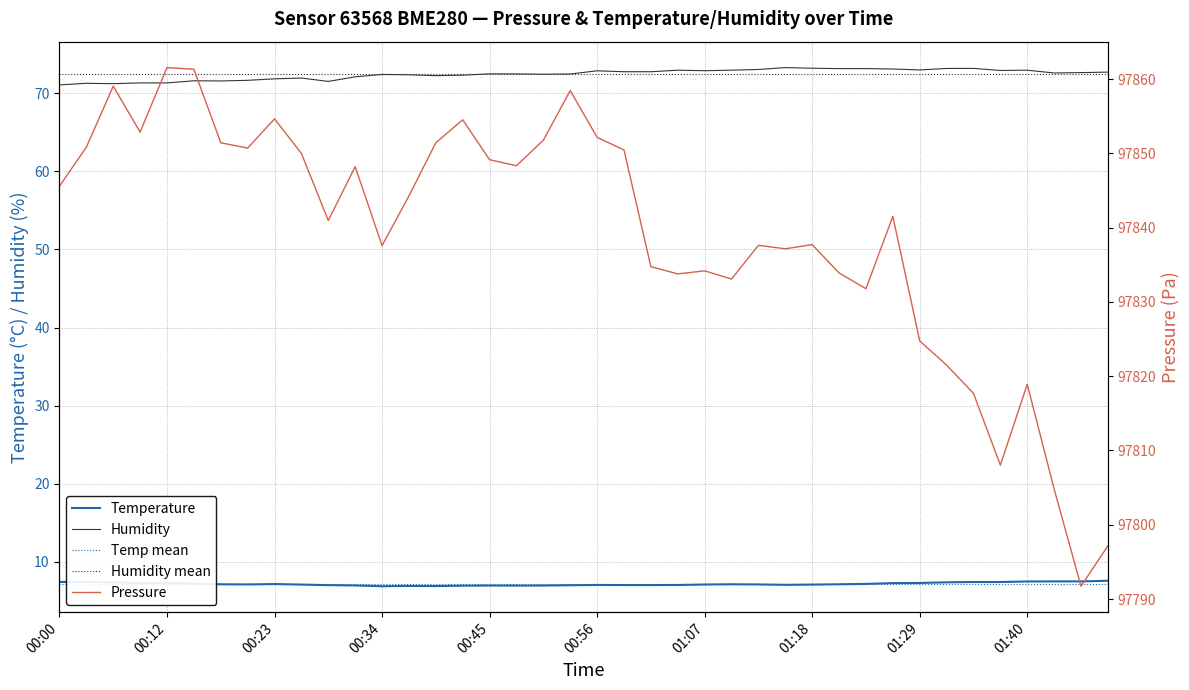

True or false: Humidity and Temperature cross at least once.

False